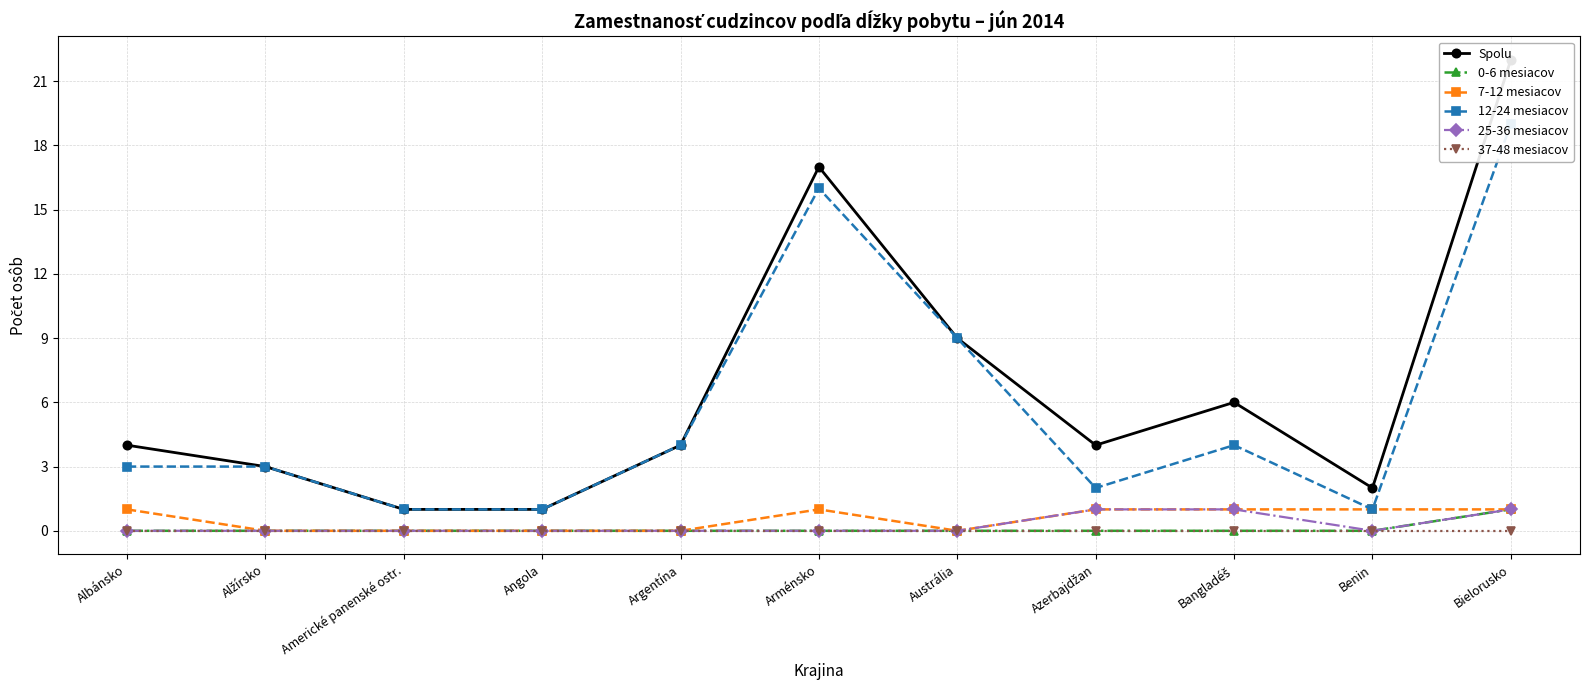

Is the value of 7-12 mesiacov at Azerbajdžan greater than the value of Spolu at Argentína?

No